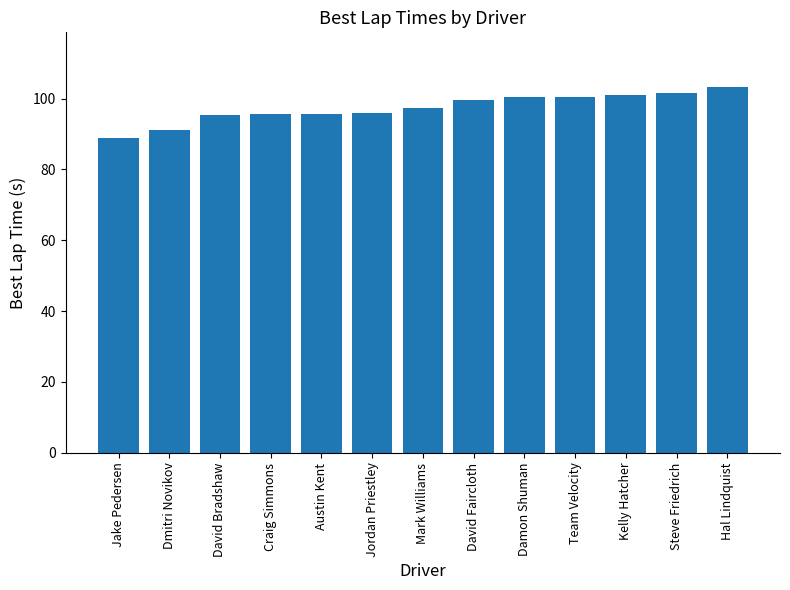

What value does the data have at Jake Pedersen?

88.8